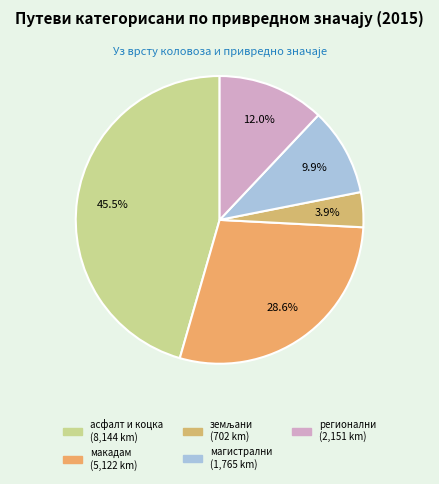

To the nearest percent, what portion does магистрални represent?

10%